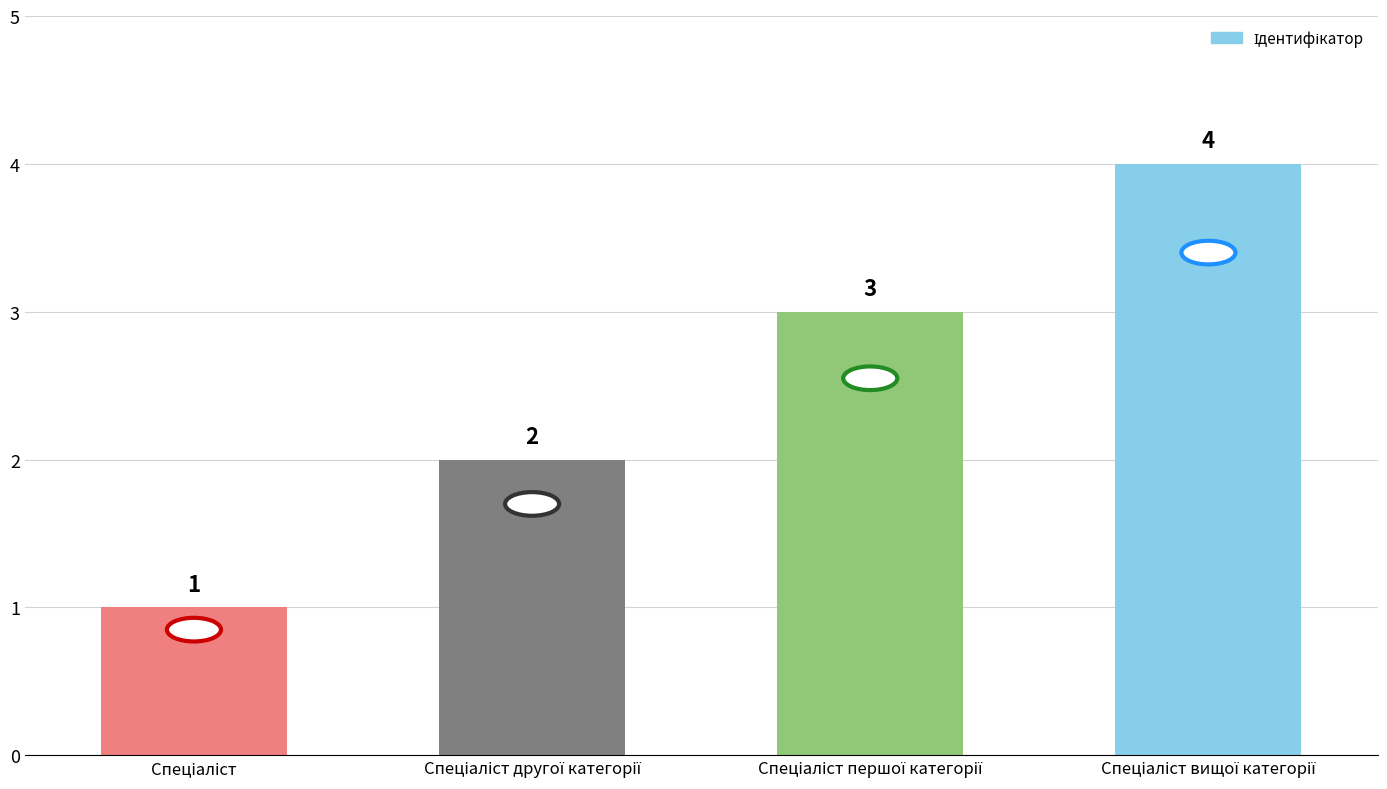

What is the value of the 4th bar from the left?

4